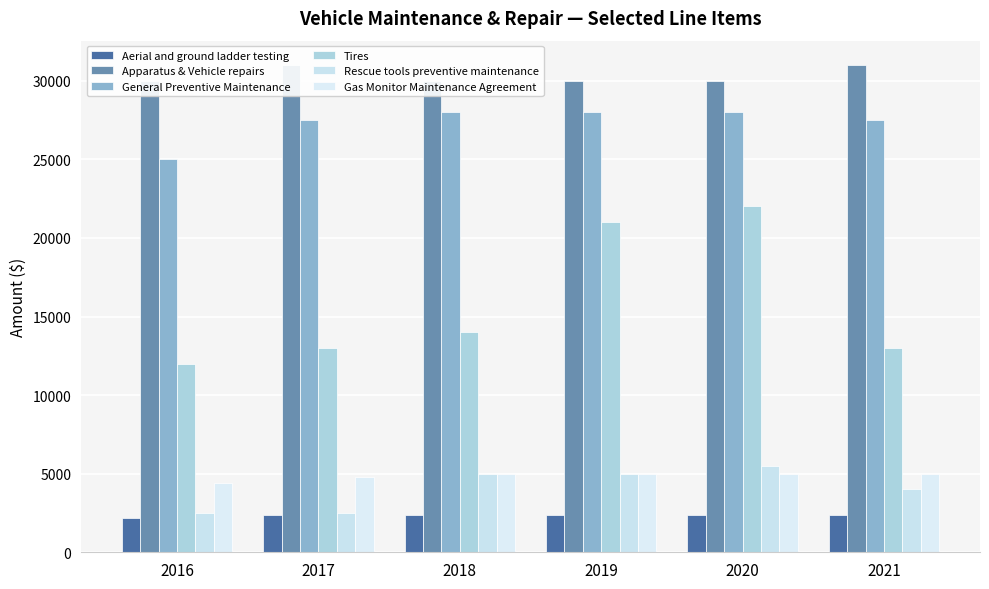

What is the value of the Apparatus & Vehicle repairs bar at the 5th from the left?

30000